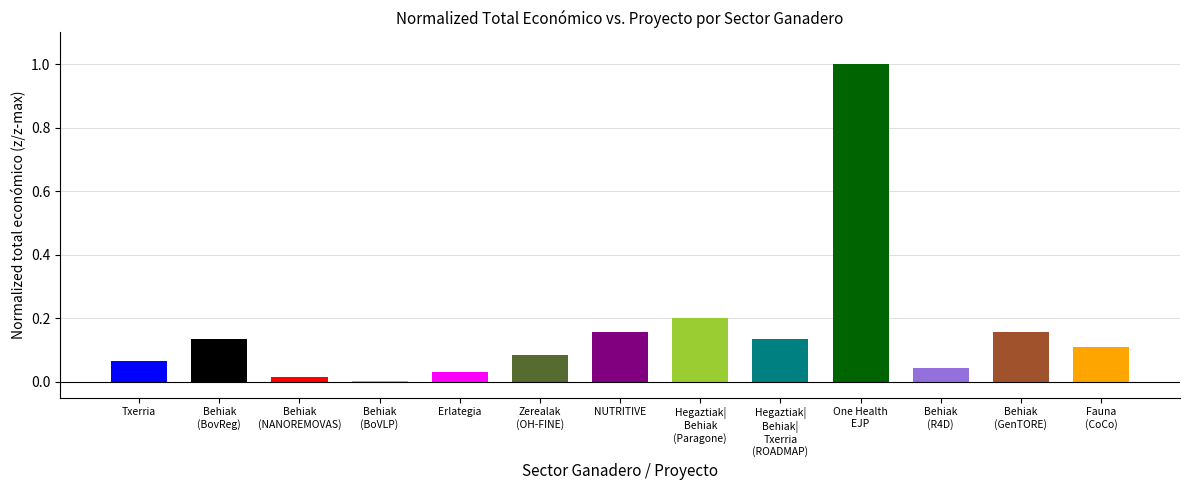

What is the maximum value shown in the chart?

1.0